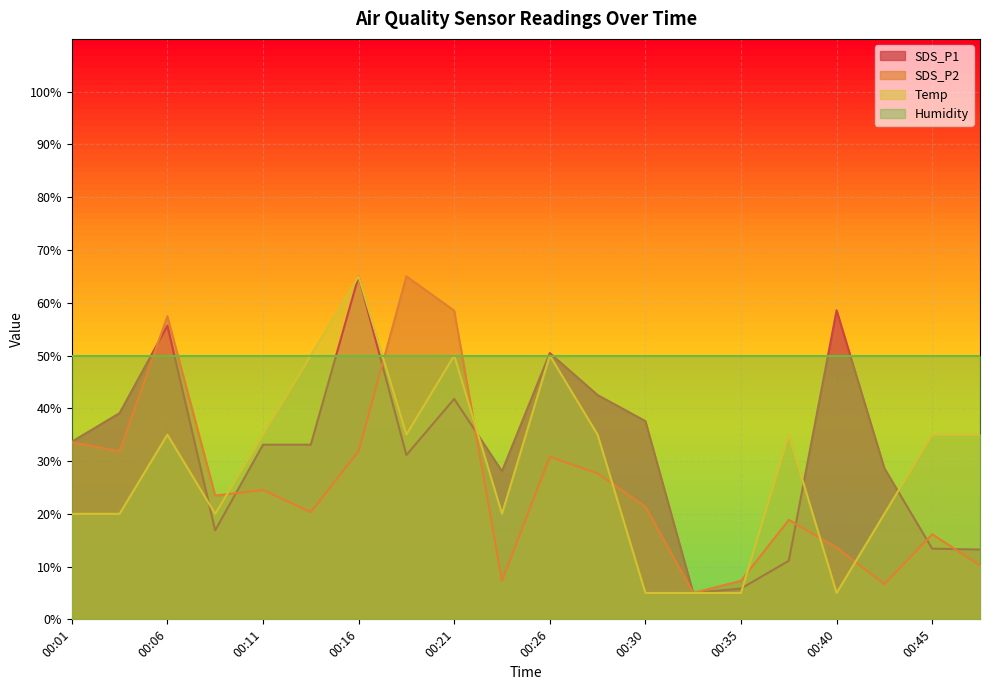

Which series has the largest total across all categories?

Humidity